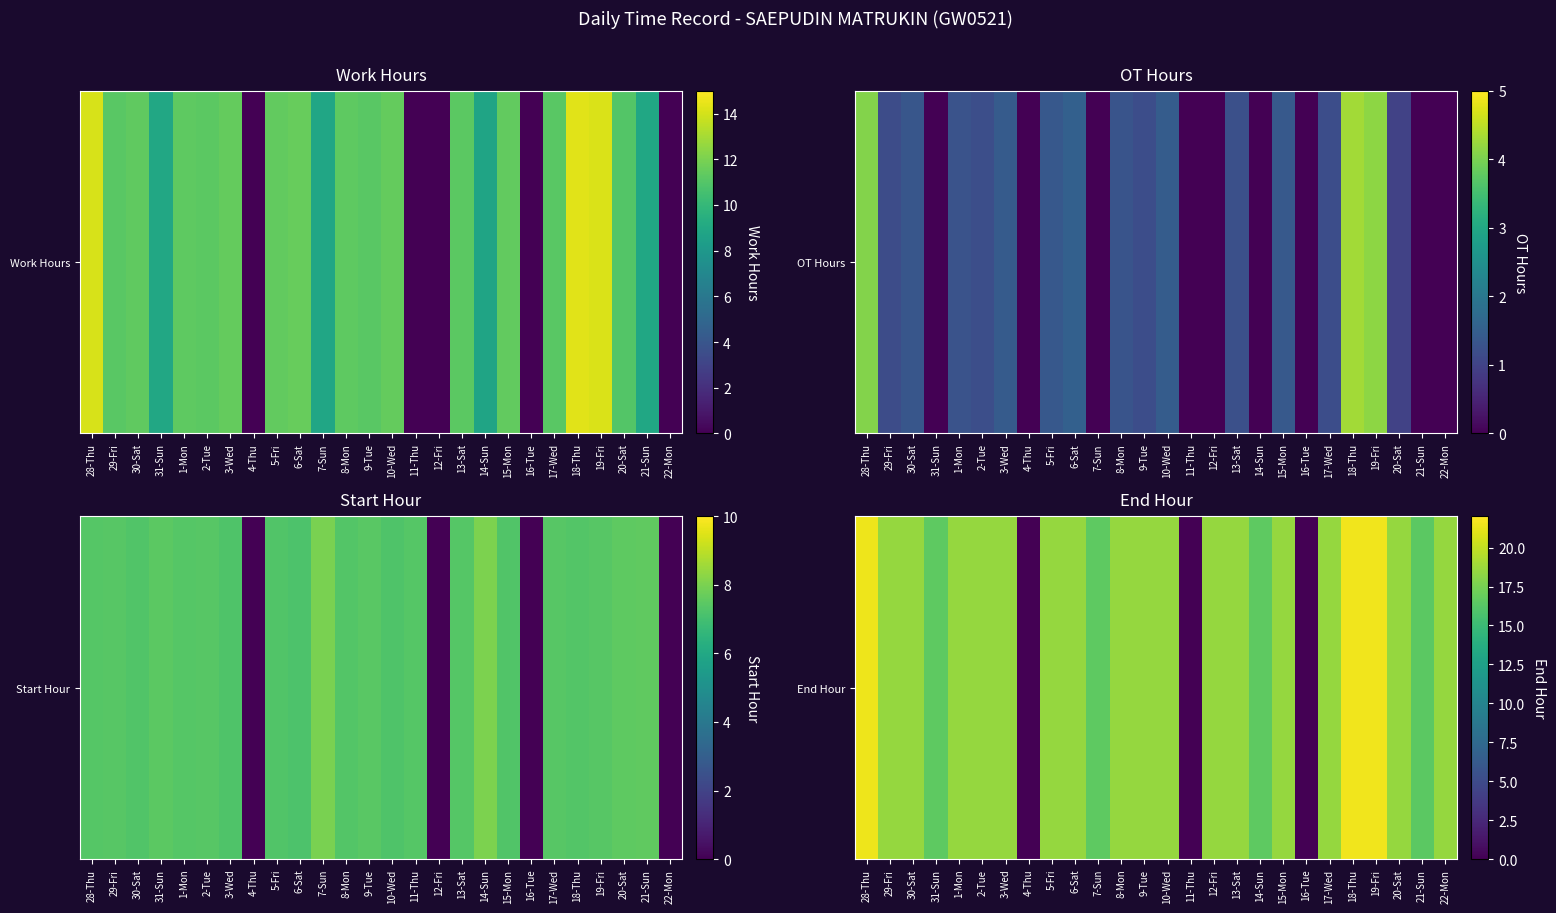

Count the number of categories in the chart.

26